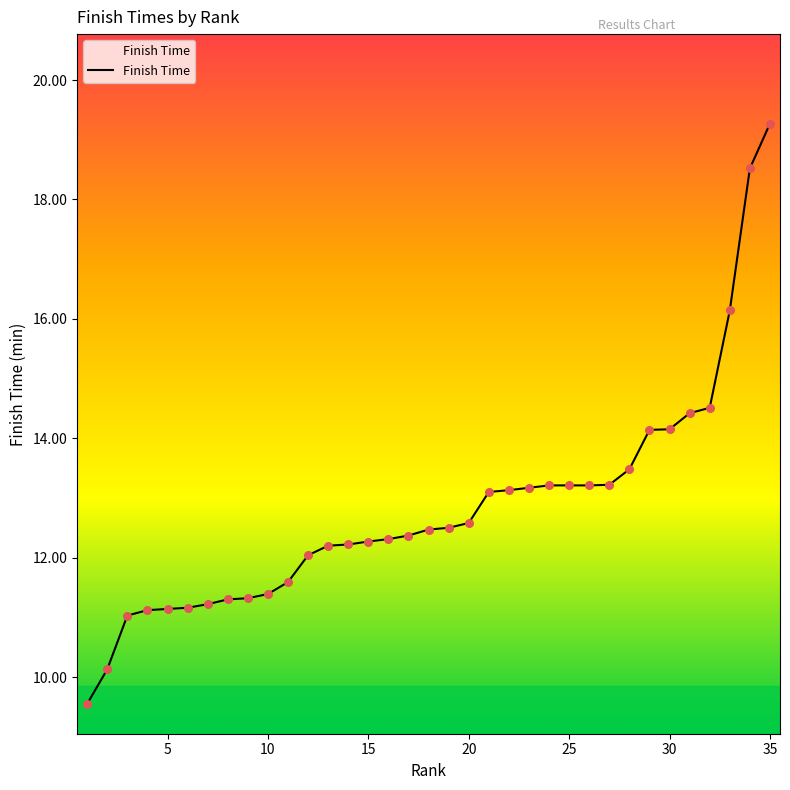

What is the difference between the maximum and minimum values?

9.7